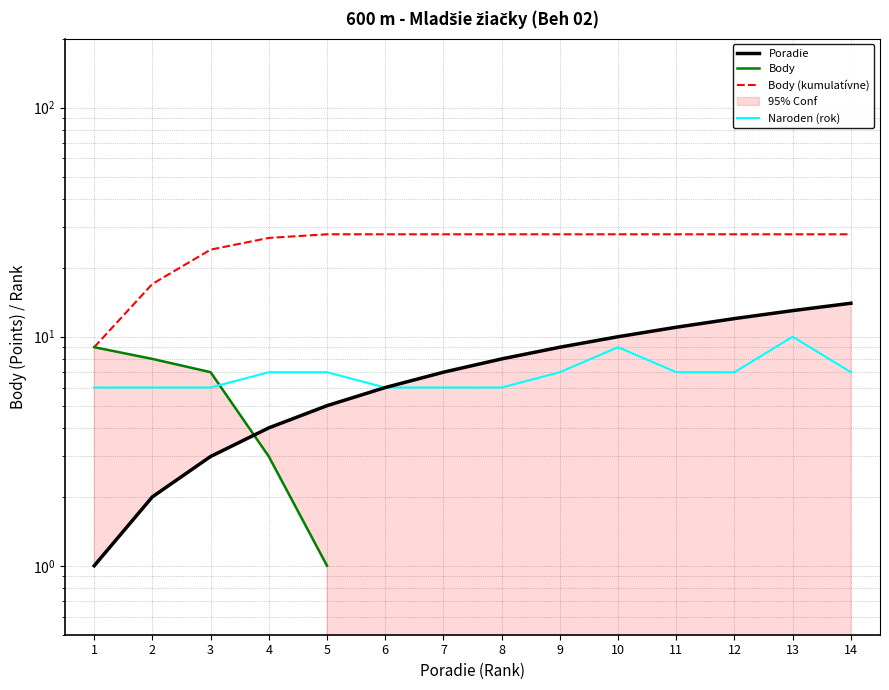

True or false: Naroden (rok) has a value of 11.0 at 14.

False